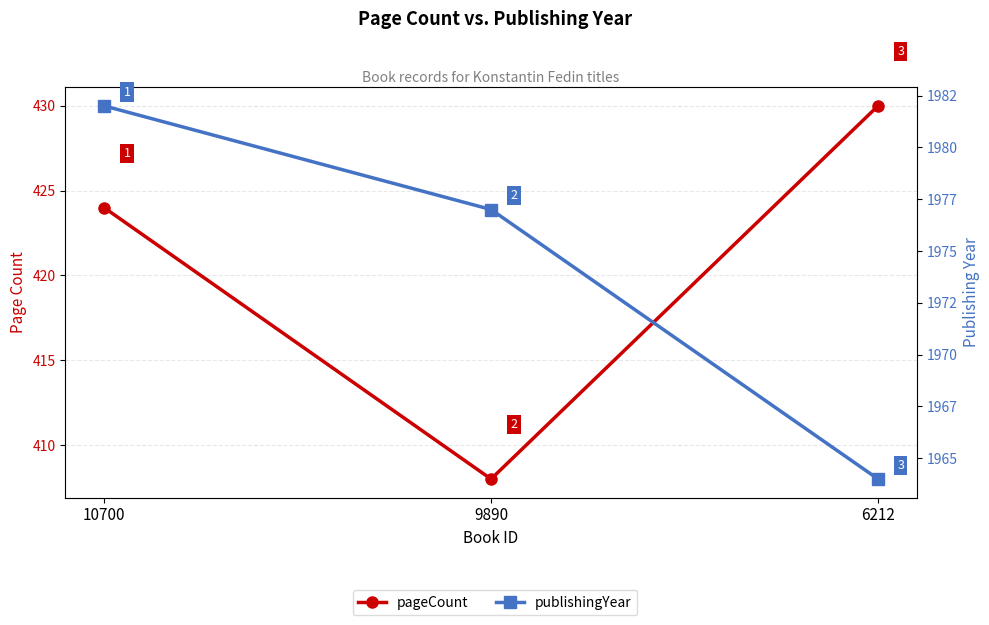

What is the sum of all pageCount values?

1262